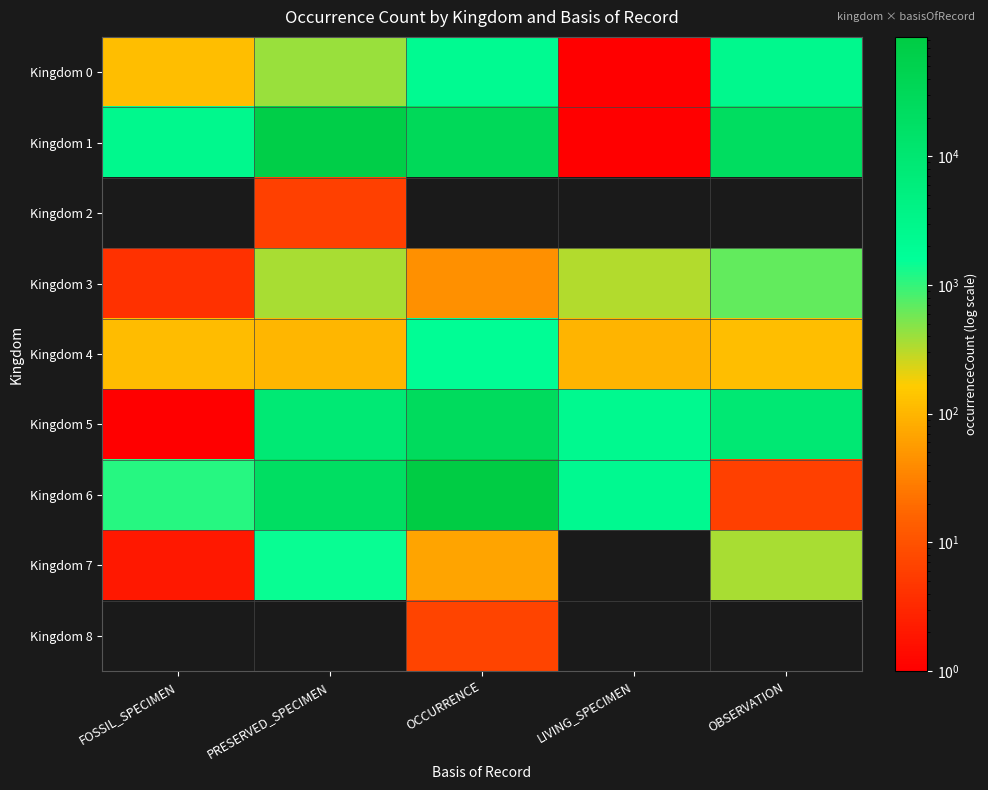

What is the total value across all series at LIVING_SPECIMEN?

5352